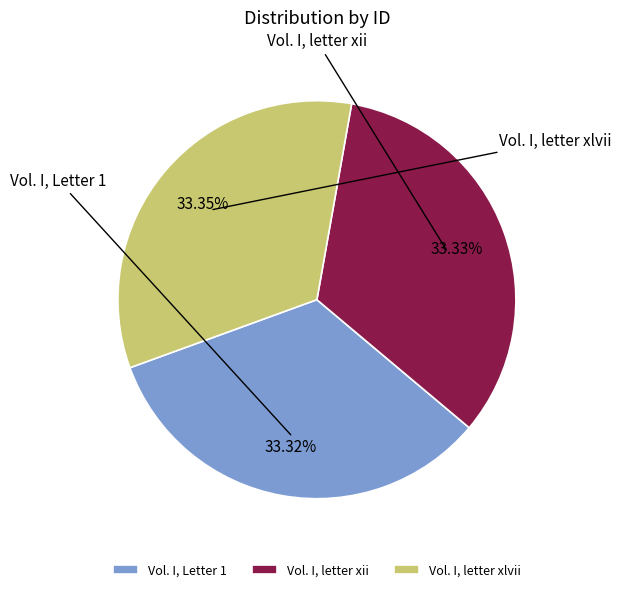

To the nearest percent, what percentage of the pie is Vol. I, letter xii?

33%